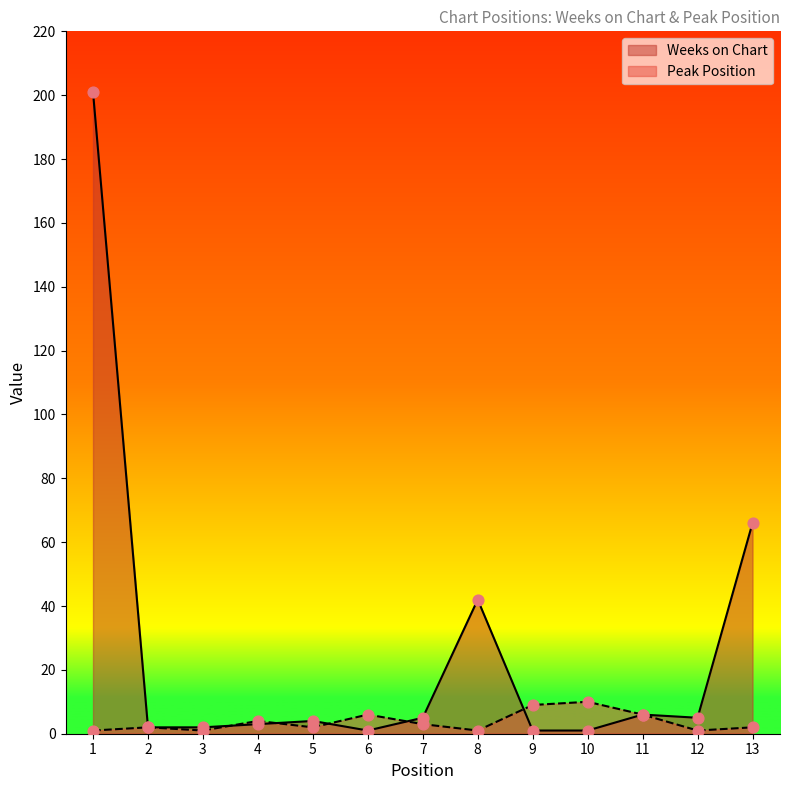

Which series has the largest total across all categories?

Weeks on Chart